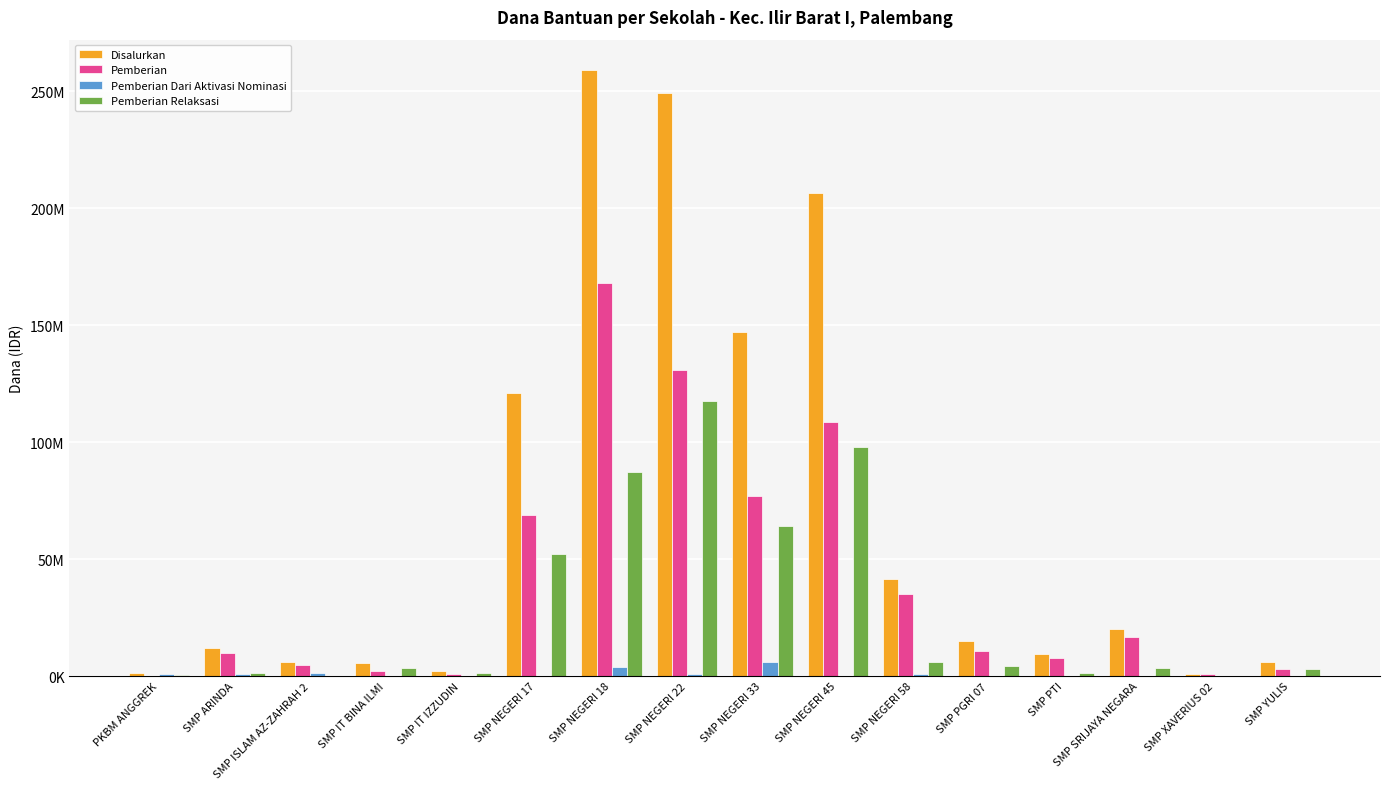

Is it true that Pemberian Relaksasi equals 3375000 at SMP IT BINA ILMI?

True